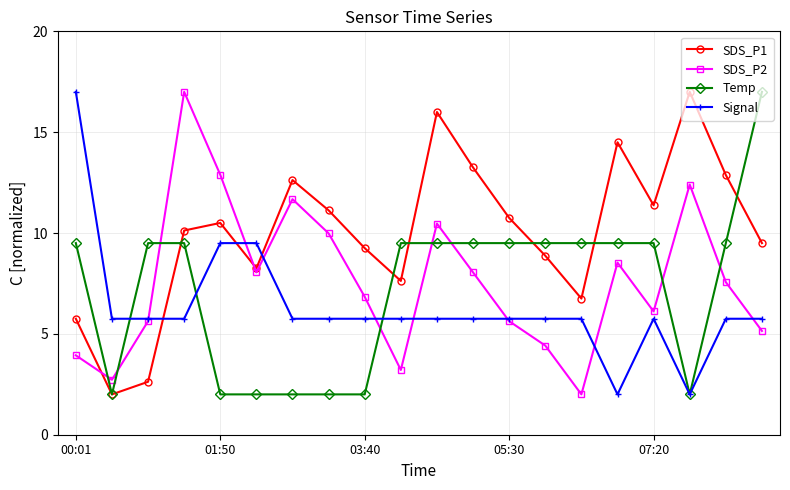

Which series ends up on top after the final intersection of Temp and SDS_P2?

Temp